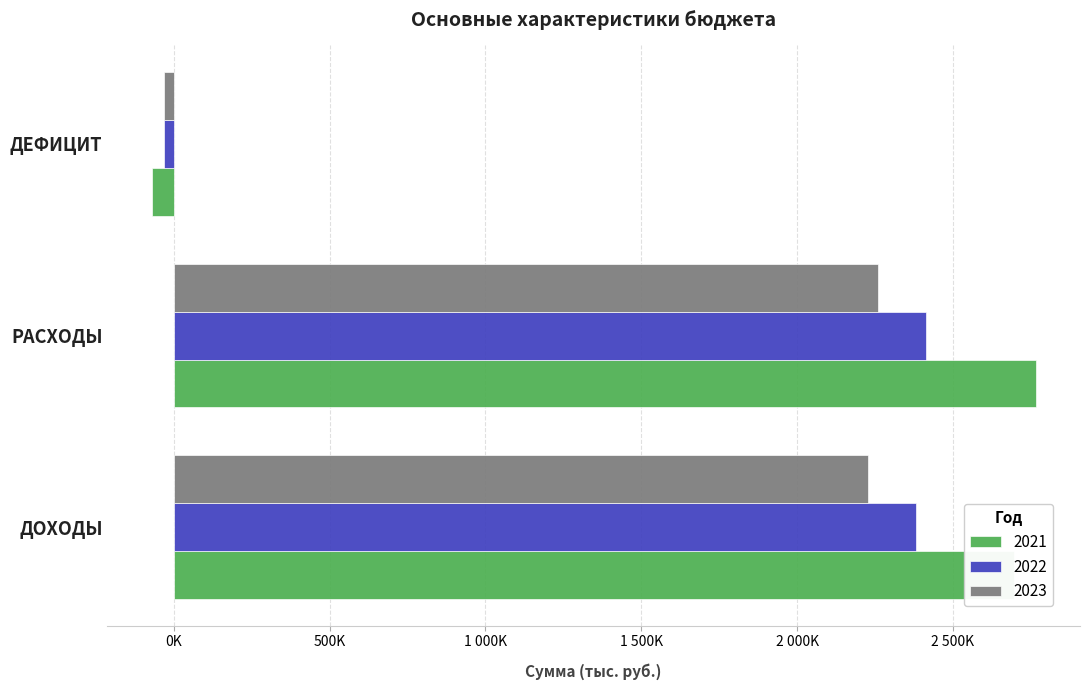

Is the value of 2022 at ДОХОДЫ greater than the value of 2023 at ДОХОДЫ?

Yes